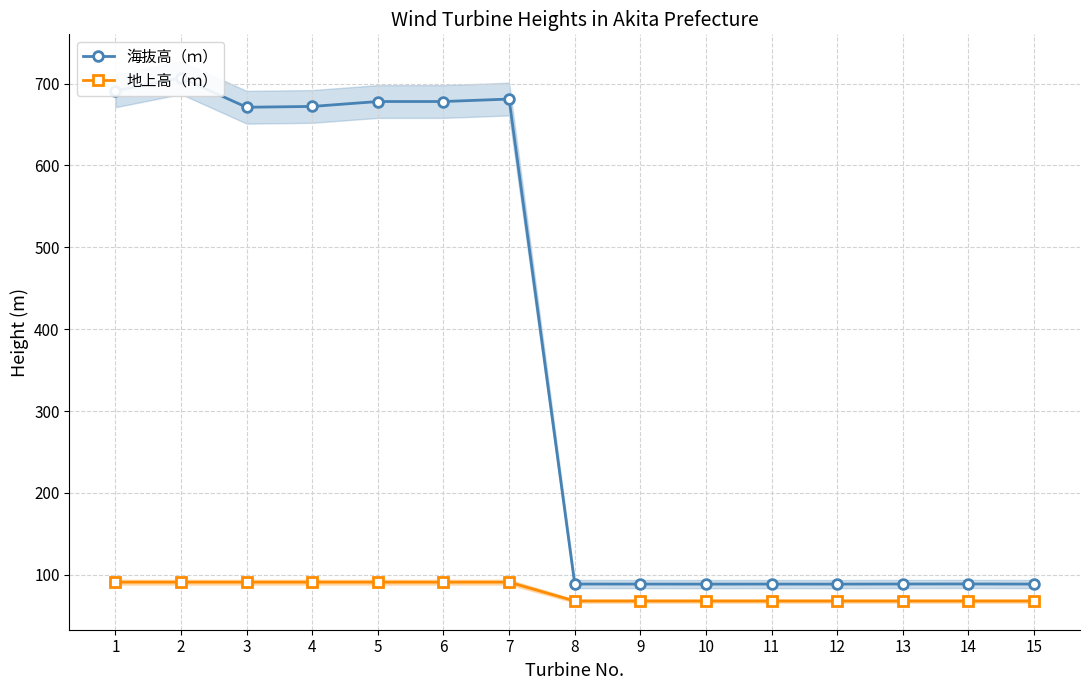

Which series has the largest total across all categories?

海抜高（ｍ）